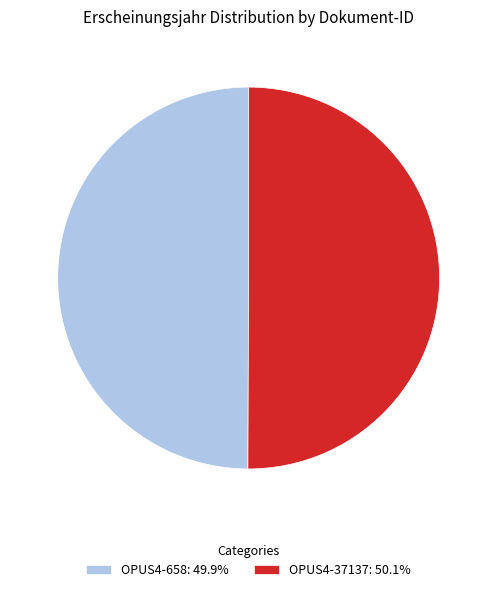

Do OPUS4-37137: 50.1% and OPUS4-658: 49.9% together represent more than half of the pie?

Yes